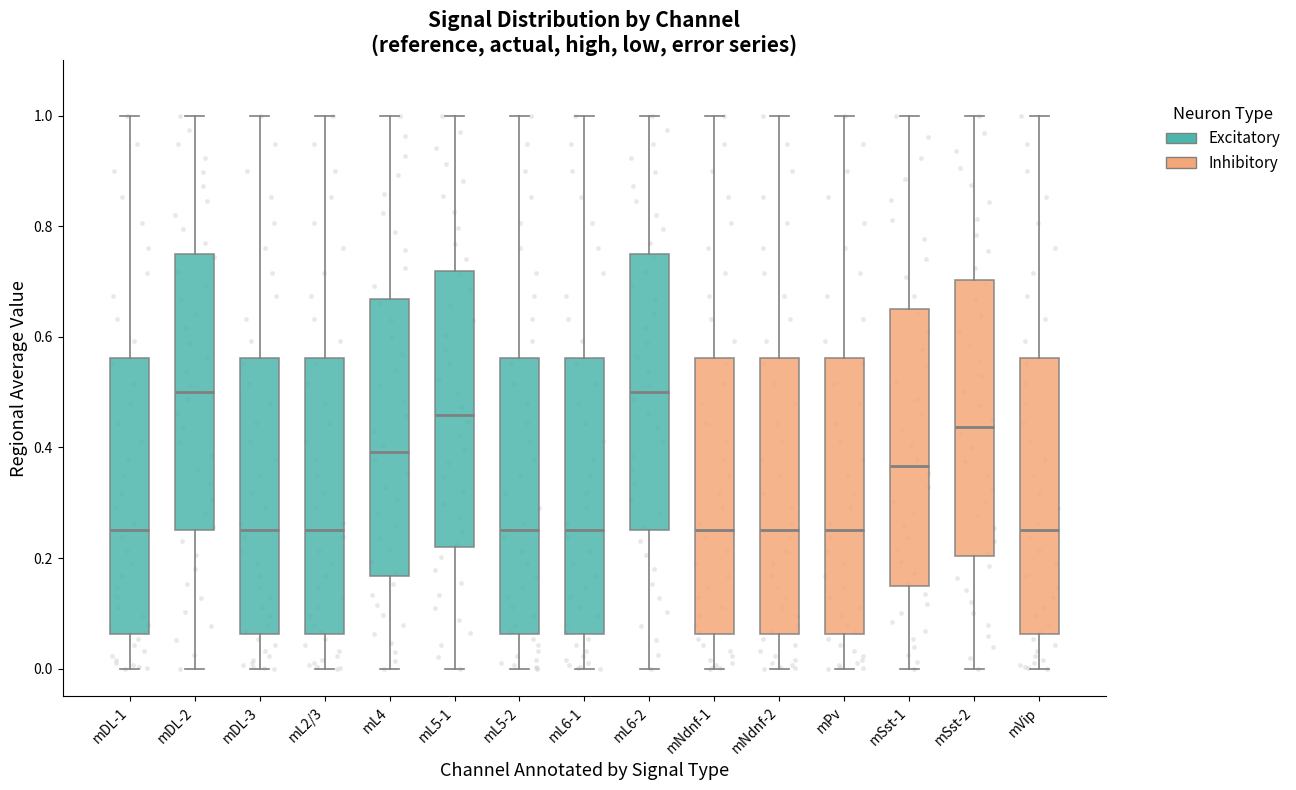

Reading left to right, read every box against the y-axis: the position of its median line, the range the box covers, and the ends of its whiskers. The values are not printed on the chart, so give them approximately, as read against the axis.

mDL-1: median 0.26, box 0.06 to 0.56, whiskers 0.00 to 1.00
mDL-2: median 0.50, box 0.26 to 0.76, whiskers 0.00 to 1.00
mDL-3: median 0.26, box 0.06 to 0.56, whiskers 0.00 to 1.00
mL2/3: median 0.26, box 0.06 to 0.56, whiskers 0.00 to 1.00
mL4: median 0.40, box 0.16 to 0.66, whiskers 0.00 to 1.00
mL5-1: median 0.46, box 0.22 to 0.72, whiskers 0.00 to 1.00
mL5-2: median 0.26, box 0.06 to 0.56, whiskers 0.00 to 1.00
mL6-1: median 0.26, box 0.06 to 0.56, whiskers 0.00 to 1.00
mL6-2: median 0.50, box 0.26 to 0.76, whiskers 0.00 to 1.00
mNdnf-1: median 0.26, box 0.06 to 0.56, whiskers 0.00 to 1.00
mNdnf-2: median 0.26, box 0.06 to 0.56, whiskers 0.00 to 1.00
mPv: median 0.26, box 0.06 to 0.56, whiskers 0.00 to 1.00
mSst-1: median 0.36, box 0.14 to 0.64, whiskers 0.00 to 1.00
mSst-2: median 0.44, box 0.20 to 0.70, whiskers 0.00 to 1.00
mVip: median 0.26, box 0.06 to 0.56, whiskers 0.00 to 1.00